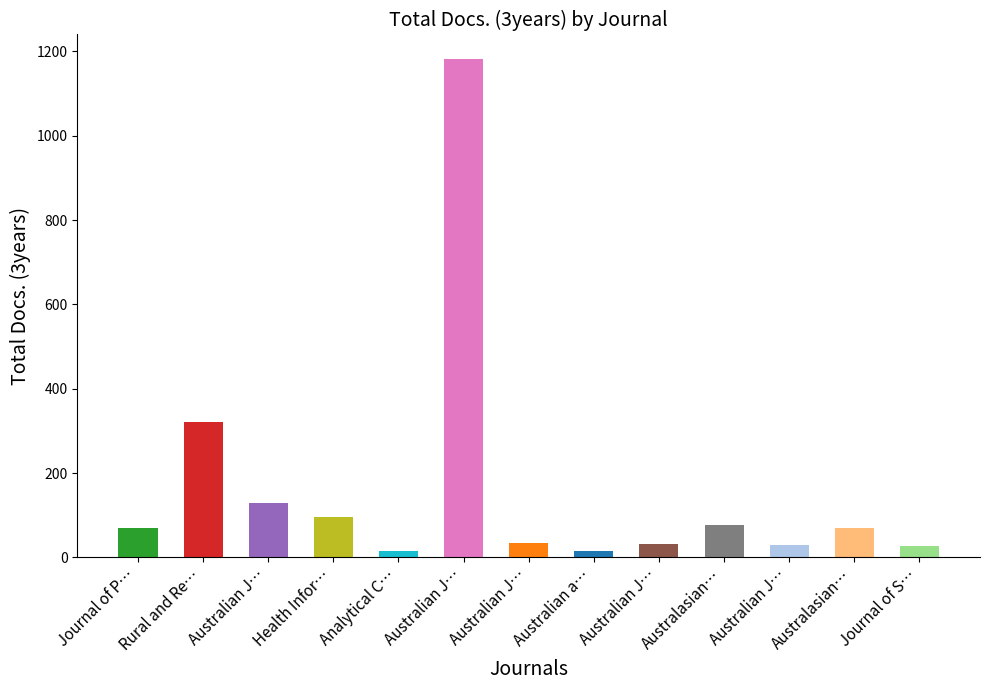

True or false: the data shows 1181 at Australian Journal of Pharmacy.

True